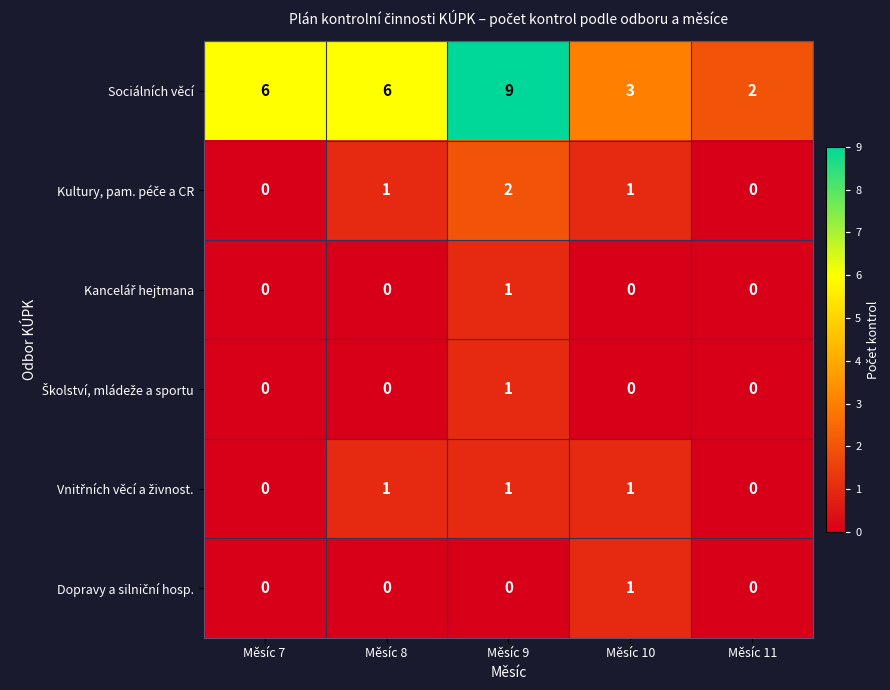

Which series has the largest total across all categories?

Sociálních věcí